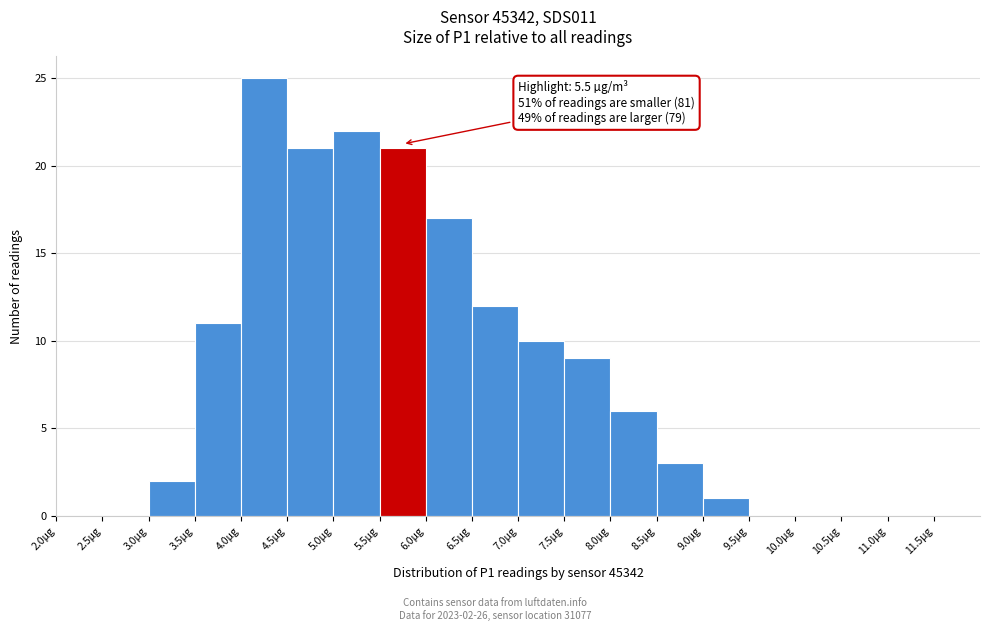

Which range on the x-axis has the tallest bar?

4.0 to 4.5